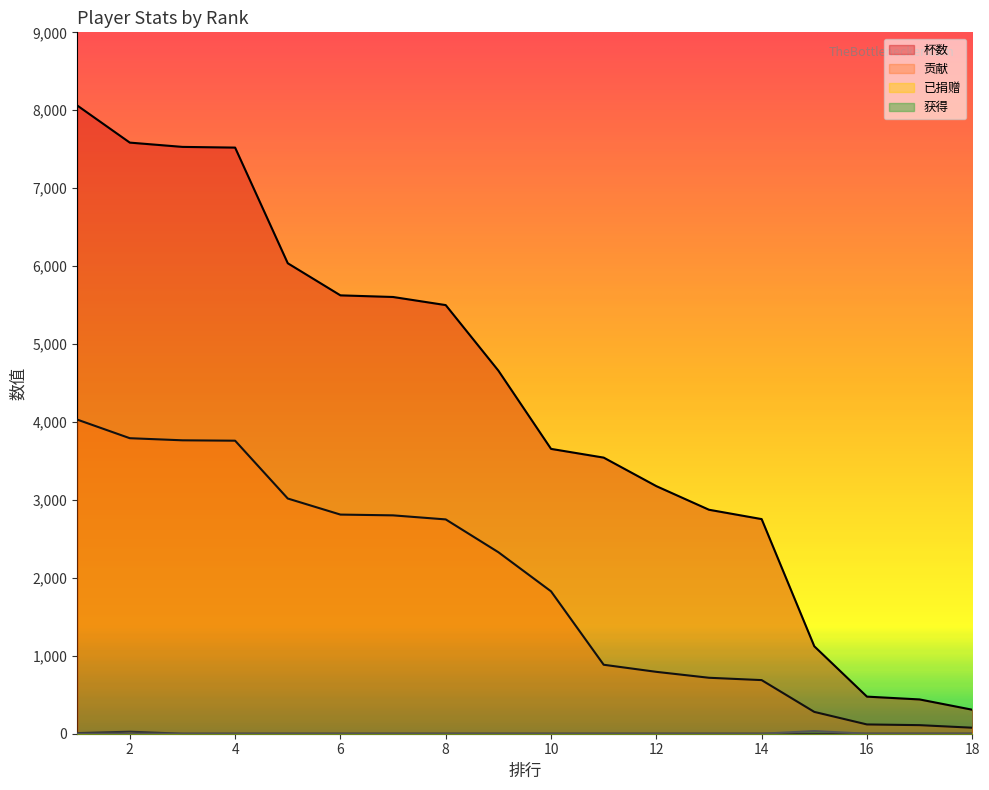

Count the number of data series in this chart.

4